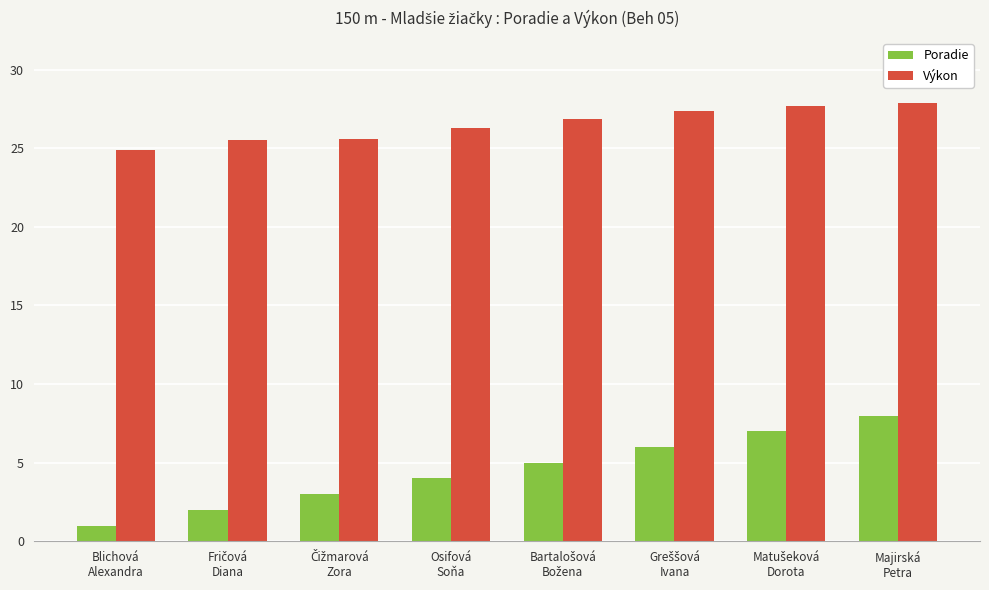

What is the difference between the second highest and second lowest values in the Poradie series?

5.0